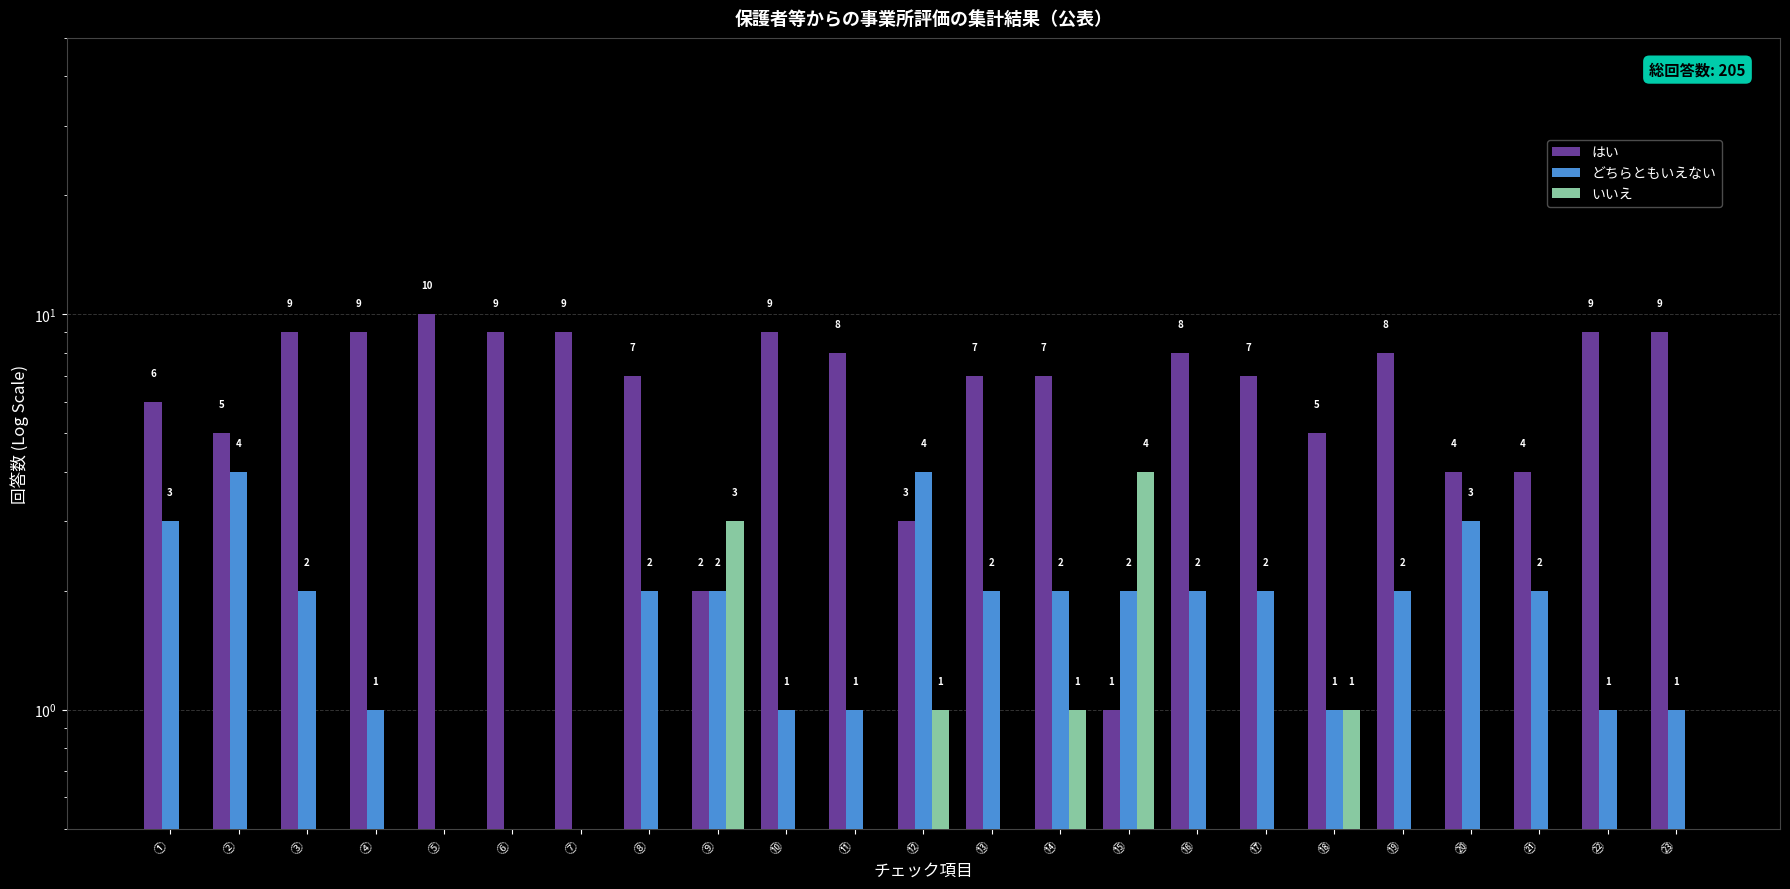

Which has a higher value, ⑬ or ③?

③